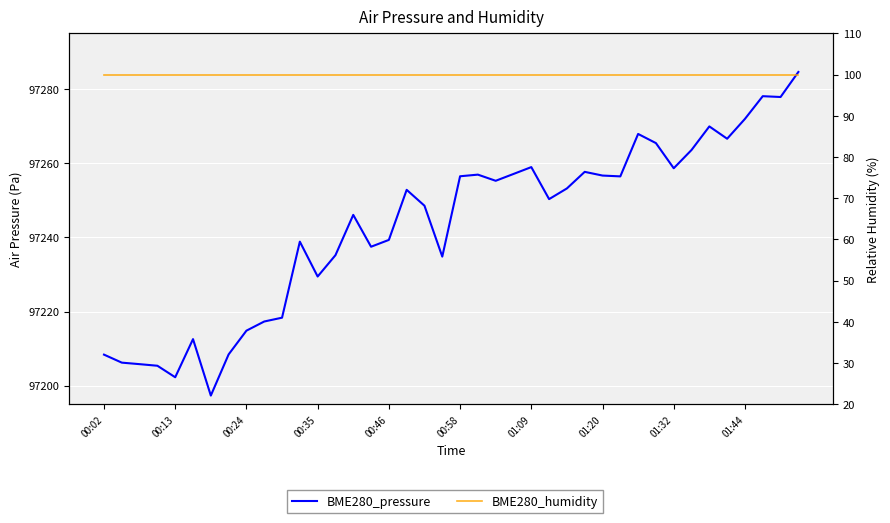

True or false: BME280_pressure and BME280_humidity cross at least once.

False